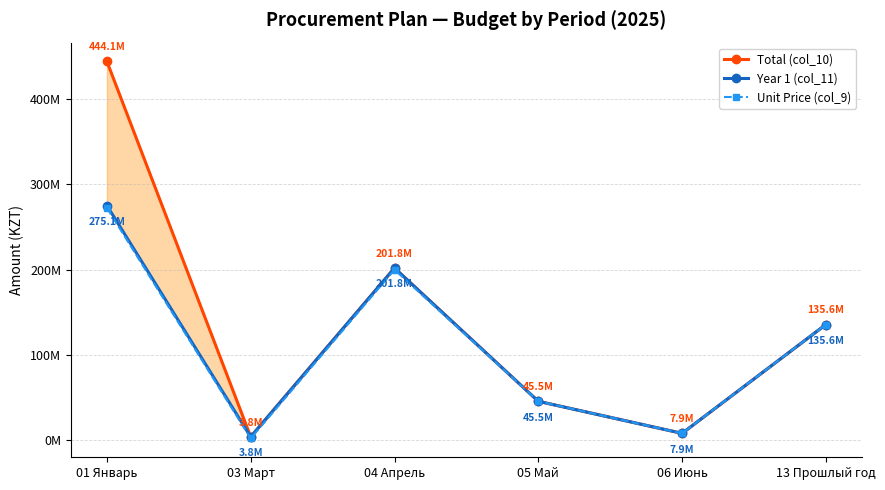

How many data points in Year 1 (col_11) are less than 135575265?

3